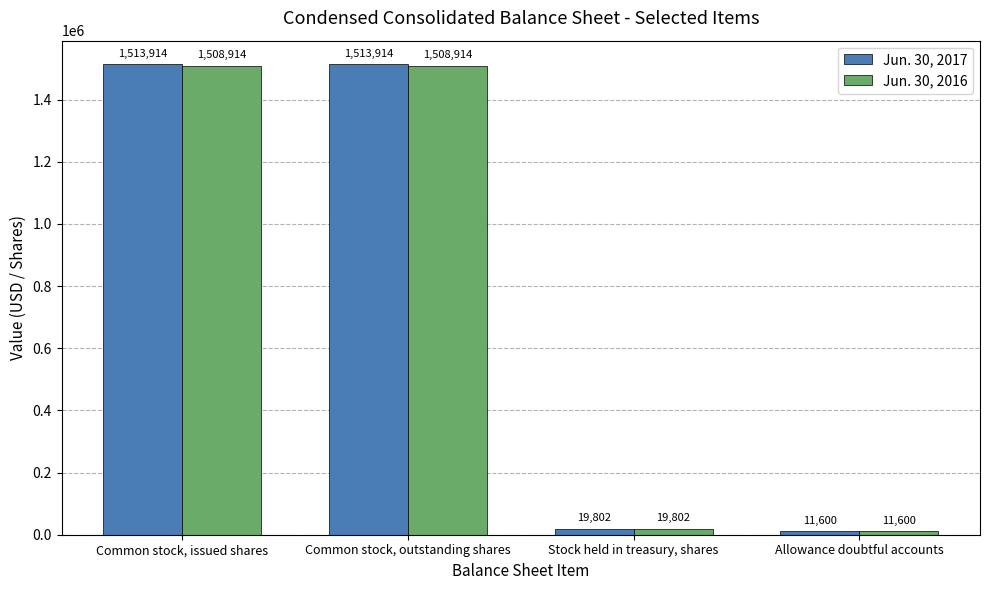

Reading left to right, extract all data points from this chart.

Jun. 30, 2017: 1513914	1513914	19802	11600
Jun. 30, 2016: 1508914	1508914	19802	11600